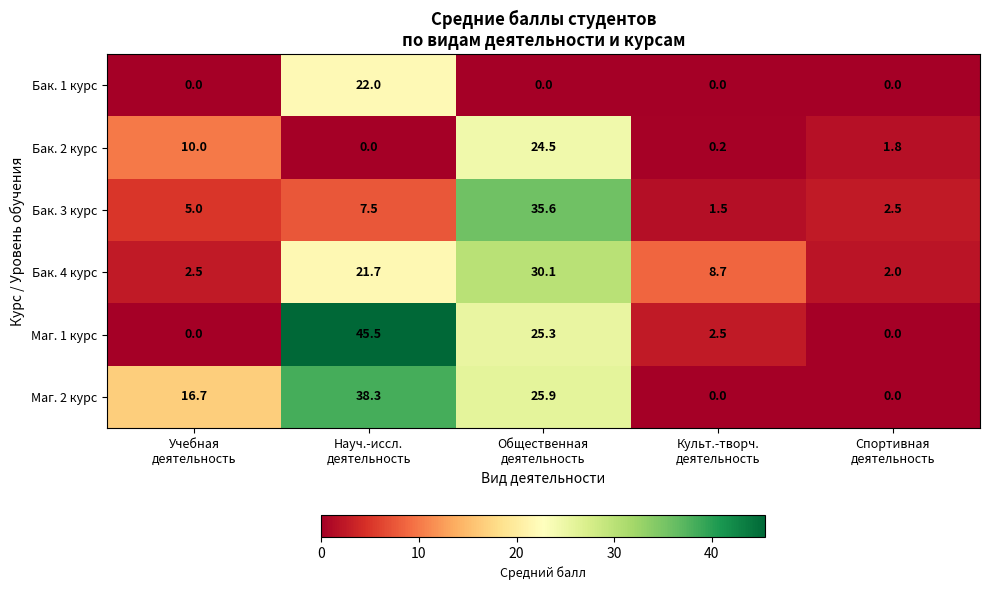

Which series has the largest total across all categories?

Маг. 2 курс